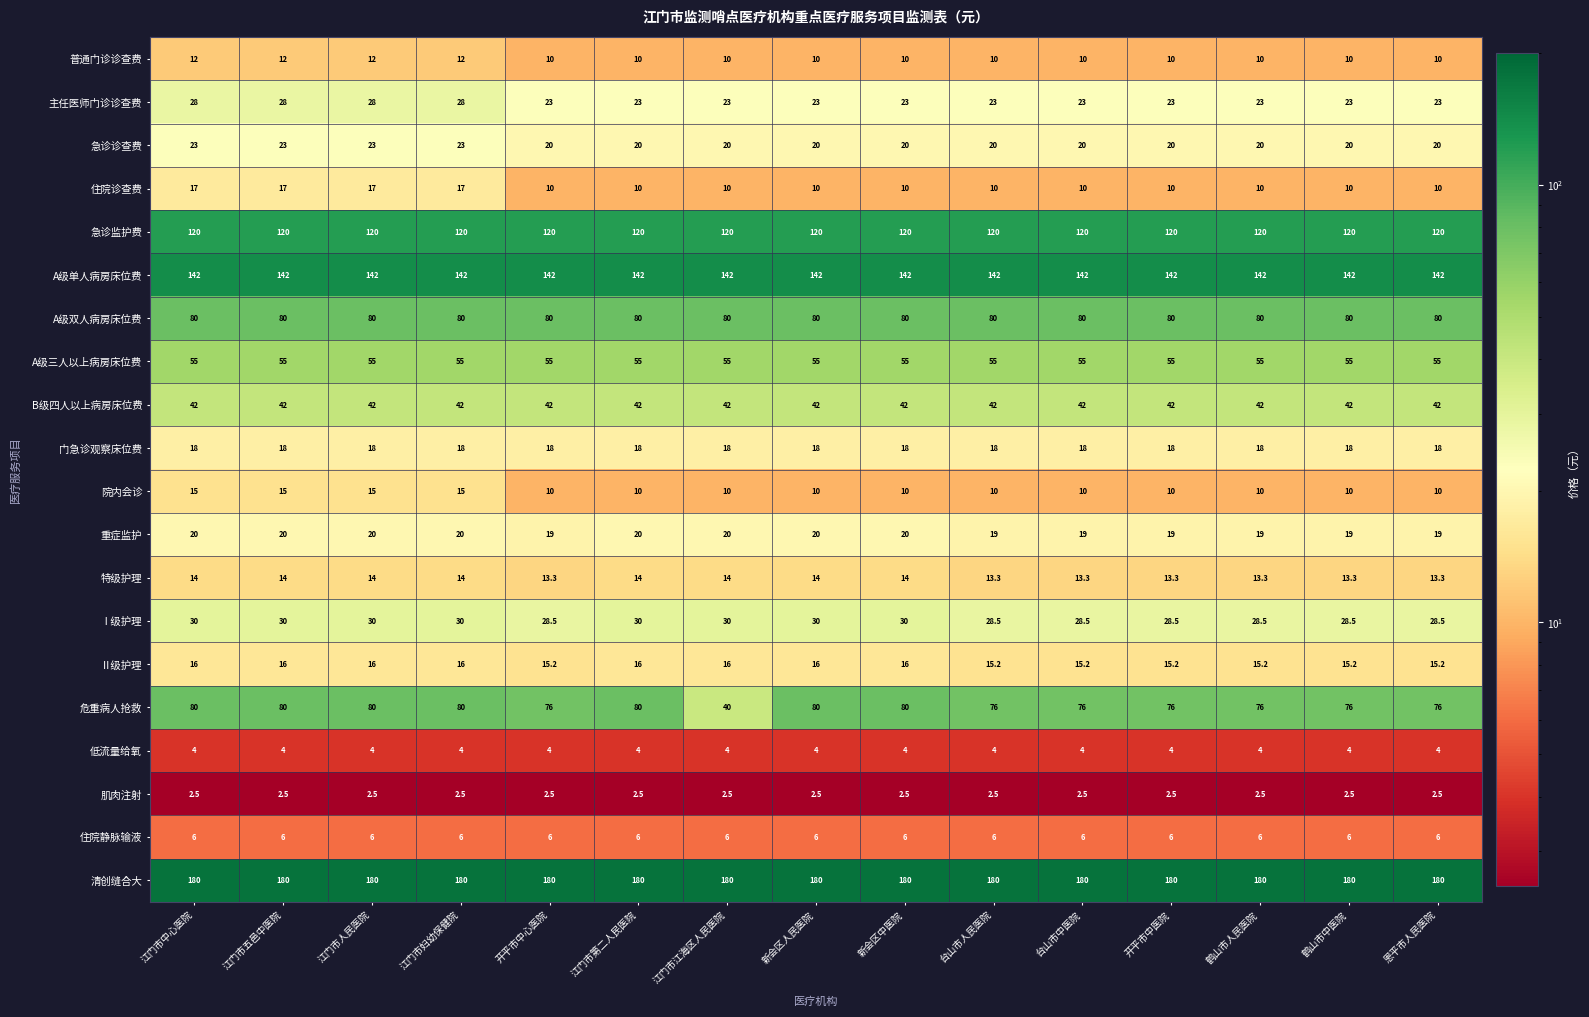

What is the greatest value displayed?

180.0